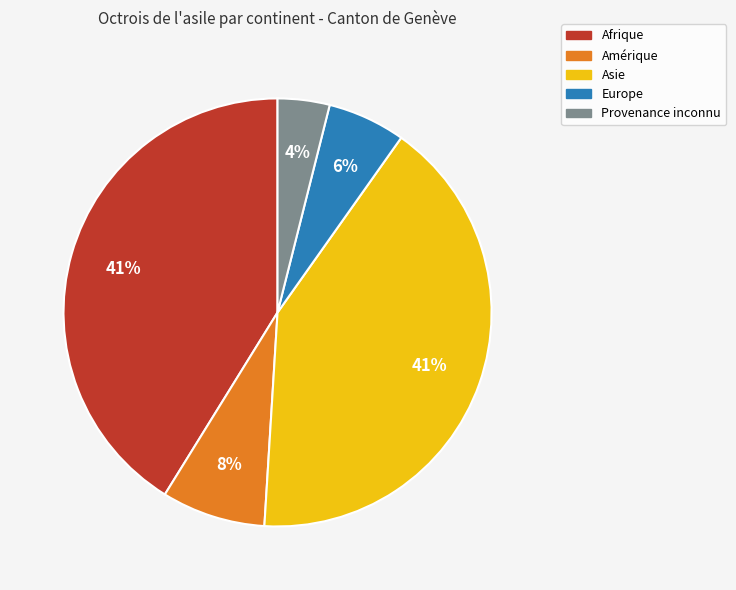

How many slices are in this pie chart?

5